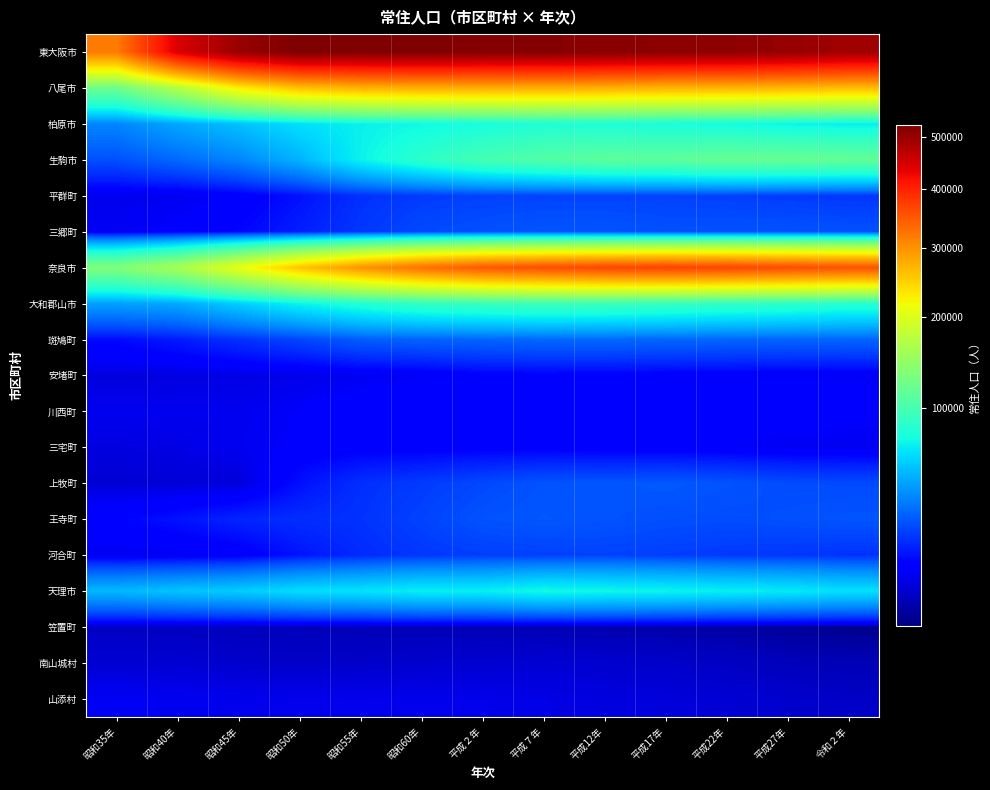

Reading left to right, extract all data points from this chart.

東大阪市: 昭和35年=318001	昭和40年=443081	昭和45年=500173	昭和50年=524750	昭和55年=521558	昭和60年=522805	平成２年=518319	平成７年=517232	平成12年=515094	平成17年=511507	平成22年=509533	平成27年=502784	令和２年=493940
八尾市: 昭和35年=122832	昭和40年=170248	昭和45年=227778	昭和50年=261639	昭和55年=272706	昭和60年=276394	平成２年=277568	平成７年=276664	平成12年=274777	平成17年=271273	平成22年=271460	平成27年=268800	令和２年=264642
柏原市: 昭和35年=35645	昭和40年=44972	昭和45年=53104	昭和50年=63586	昭和55年=69836	昭和60年=73252	平成２年=76819	平成７年=80303	平成12年=79227	平成17年=77032	平成22年=74773	平成27年=71112	令和２年=68775
生駒市: 昭和35年=23138	昭和40年=28511	昭和45年=35550	昭和50年=48848	昭和55年=70461	昭和60年=86293	平成２年=99604	平成７年=106726	平成12年=112830	平成17年=113116	平成22年=118113	平成27年=118233	令和２年=116675
平群町: 昭和35年=6141	昭和40年=6408	昭和45年=7899	昭和50年=11705	昭和55年=16854	昭和60年=18783	平成２年=20096	平成７年=20385	平成12年=20497	平成17年=20283	平成22年=19727	平成27年=18883	令和２年=18009
三郷町: 昭和35年=6723	昭和40年=8061	昭和45年=10023	昭和50年=13771	昭和55年=17949	昭和60年=21606	平成２年=23123	平成７年=24161	平成12年=23977	平成17年=23062	平成22年=23440	平成27年=23571	令和２年=23219
奈良市: 昭和35年=134577	昭和40年=160641	昭和45年=208266	昭和50年=257538	昭和55年=297953	昭和60年=327702	平成２年=349349	平成７年=359218	平成12年=366185	平成17年=369860	平成22年=366591	平成27年=360310	令和２年=354630
大和郡山市: 昭和35年=43093	昭和40年=45765	昭和45年=57456	昭和50年=71001	昭和55年=81266	昭和60年=89624	平成２年=92949	平成７年=95165	平成12年=94188	平成17年=91505	平成22年=89023	平成27年=87050	令和２年=83285
斑鳩町: 昭和35年=10657	昭和40年=13115	昭和45年=16892	昭和50年=20743	昭和55年=25754	昭和60年=27042	平成２年=27595	平成７年=28371	平成12年=28566	平成17年=27815	平成22年=27734	平成27年=27303	令和２年=27587
安堵町: 昭和35年=4809	昭和40年=5003	昭和45年=5321	昭和50年=5774	昭和55年=6459	昭和60年=7003	平成２年=8728	平成７年=8941	平成12年=8539	平成17年=8257	平成22年=7929	平成27年=7443	令和２年=7225
川西町: 昭和35年=6337	昭和40年=6255	昭和45年=6269	昭和50年=7492	昭和55年=9446	昭和60年=9670	平成２年=9650	平成７年=9847	平成12年=9422	平成17年=9174	平成22年=8653	平成27年=8485	令和２年=8167
三宅町: 昭和35年=4946	昭和40年=5363	昭和45年=6430	昭和50年=7853	昭和55年=8560	昭和60年=8536	平成２年=8620	平成７年=8584	平成12年=8042	平成17年=7764	平成22年=7440	平成27年=6836	令和２年=6439
上牧町: 昭和35年=4134	昭和40年=4273	昭和45年=4483	昭和50年=11499	昭和55年=16452	昭和60年=18826	平成２年=21336	平成７年=23811	平成12年=24005	平成17年=24948	平成22年=23728	平成27年=22054	令和２年=21714
王寺町: 昭和35年=9507	昭和40年=11849	昭和45年=14783	昭和50年=16331	昭和55年=17213	昭和60年=20265	平成２年=23625	平成７年=24574	平成12年=23782	平成17年=22751	平成22年=22182	平成27年=23025	令和２年=24043
河合町: 昭和35年=6546	昭和40年=6717	昭和45年=7693	昭和50年=12080	昭和55年=15793	昭和60年=18105	平成２年=19408	平成７年=19903	平成12年=20126	平成17年=19446	平成22年=18531	平成27年=17941	令和２年=17018
天理市: 昭和35年=50438	昭和40年=54169	昭和45年=57020	昭和50年=62909	昭和55年=64894	昭和60年=69129	平成２年=68815	平成７年=74188	平成12年=72741	平成17年=71123	平成22年=69178	平成27年=67398	令和２年=63889
笠置町: 昭和35年=3048	昭和40年=2942	昭和45年=2721	昭和50年=2631	昭和55年=2506	昭和60年=2429	平成２年=2311	平成７年=2223	平成12年=2056	平成17年=1876	平成22年=1626	平成27年=1368	令和２年=1144
南山城村: 昭和35年=4050	昭和40年=3978	昭和45年=3570	昭和50年=3388	昭和55年=3396	昭和60年=3701	平成２年=3890	平成７年=4024	平成12年=3784	平成17年=3466	平成22年=3078	平成27年=2652	令和２年=2391
山添村: 昭和35年=6807	昭和40年=6416	昭和45年=5978	昭和50年=5885	昭和55年=5822	昭和60年=5933	平成２年=5773	平成７年=5420	平成12年=4967	平成17年=4595	平成22年=4107	平成27年=3674	令和２年=3226